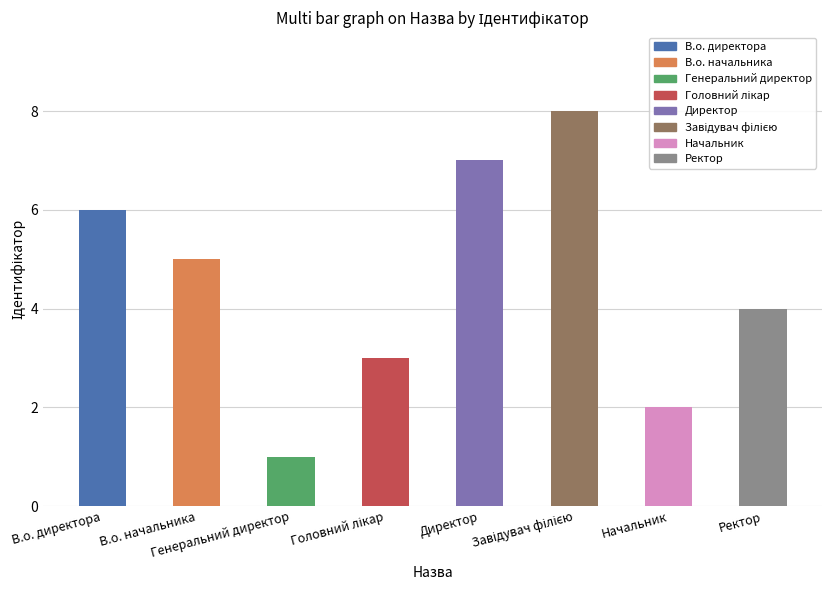

Count the number of data series in this chart.

1